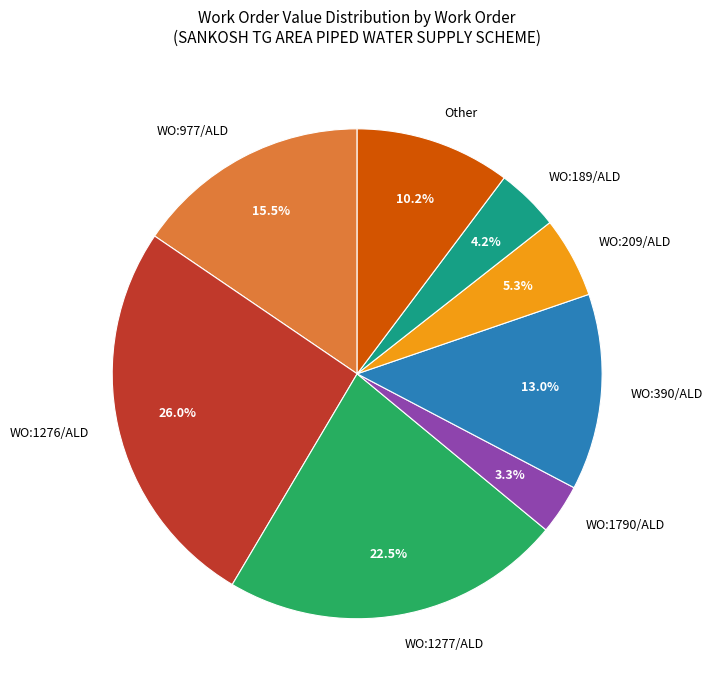

To the nearest percent, what is the difference between the largest and smallest slice percentages?

23%